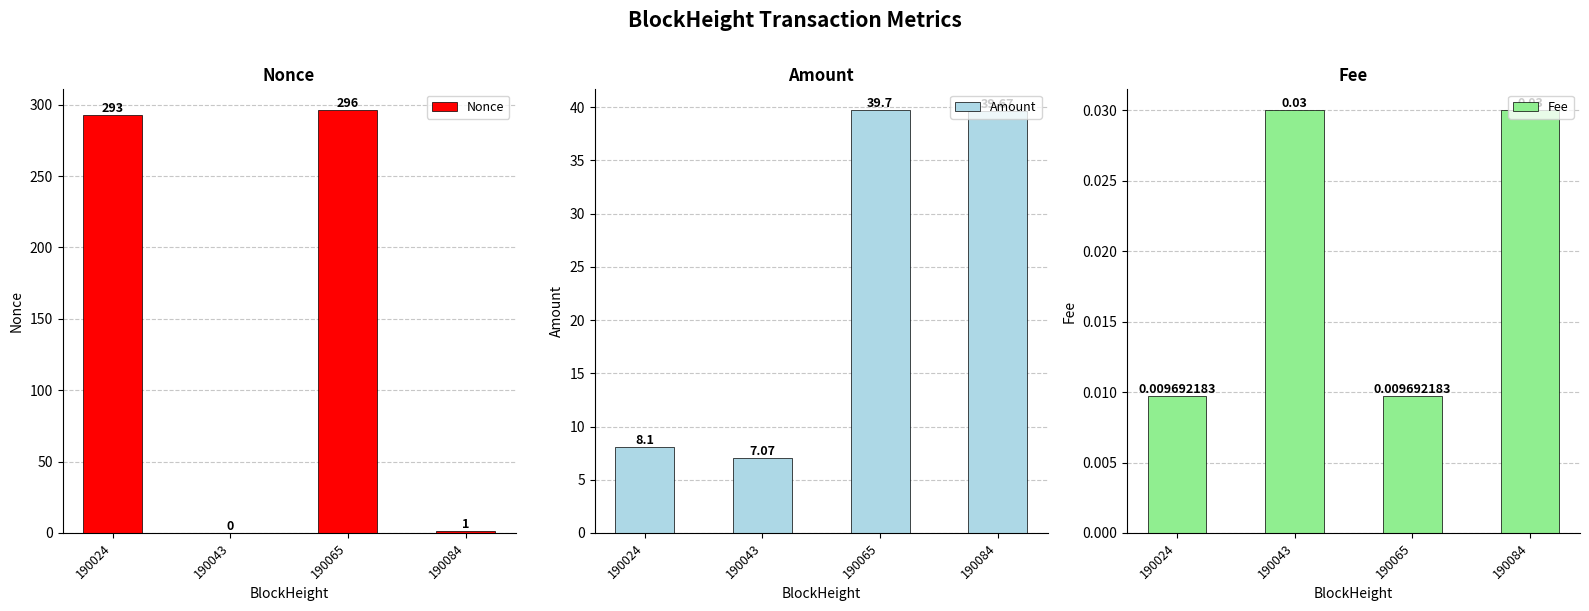

How many data points does each series have?

4